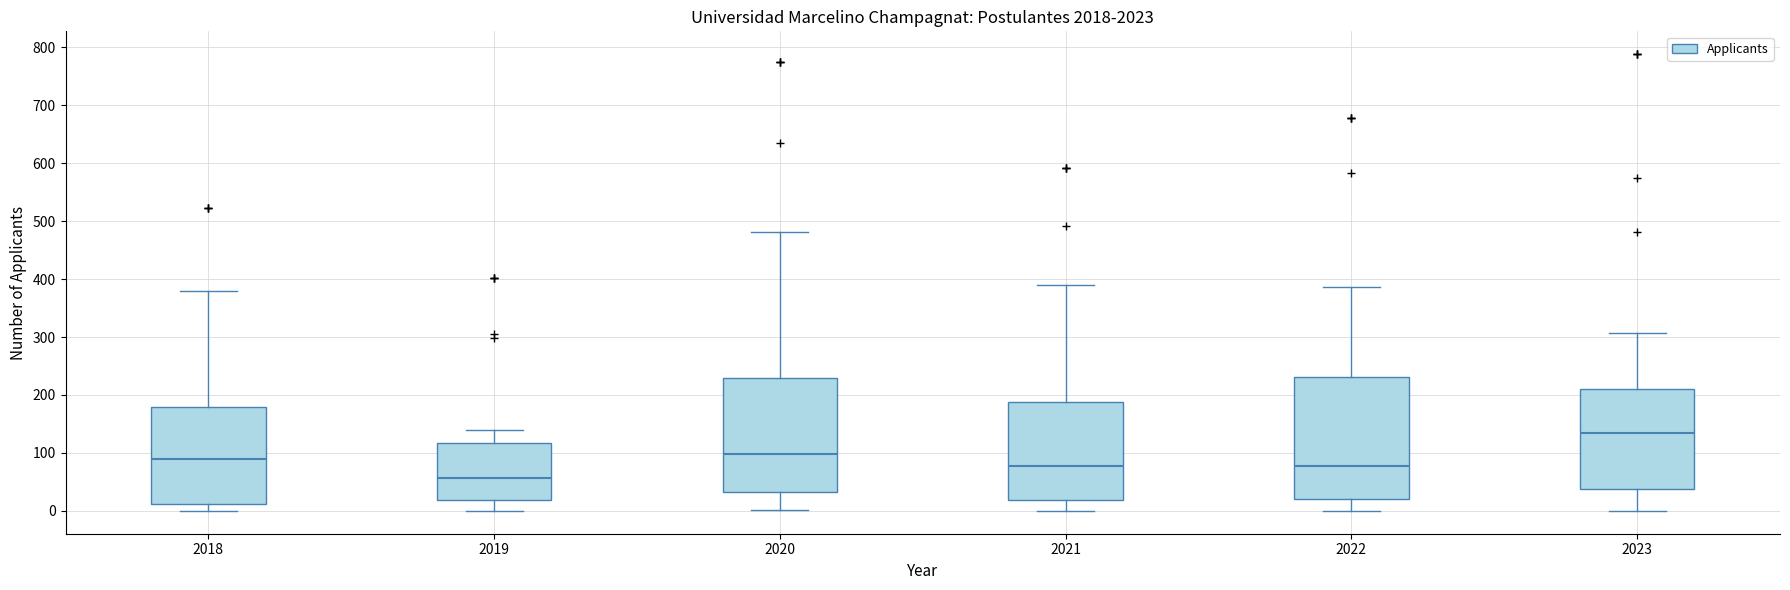

Reading left to right, read every box against the y-axis: the position of its median line, the range the box covers, and the ends of its whiskers. The values are not printed on the chart, so give them approximately, as read against the axis.

2018: median 90, box 10 to 180, whiskers 0 to 380
2019: median 60, box 20 to 120, whiskers 0 to 140
2020: median 100, box 30 to 230, whiskers 0 to 480
2021: median 80, box 20 to 190, whiskers 0 to 390
2022: median 80, box 20 to 230, whiskers 0 to 390
2023: median 130, box 40 to 210, whiskers 0 to 310